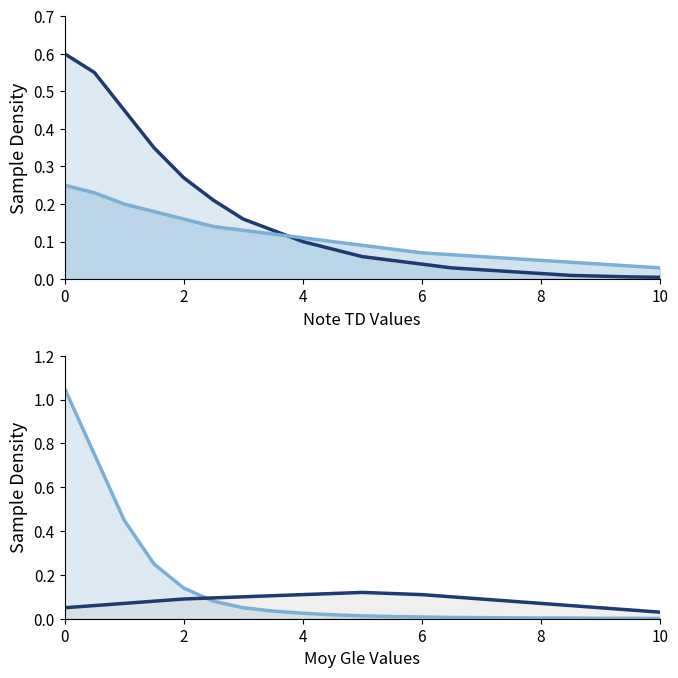

After their last crossing, which series has the higher values: Moy Gle curve 2 or Moy Gle curve 1?

Moy Gle curve 2